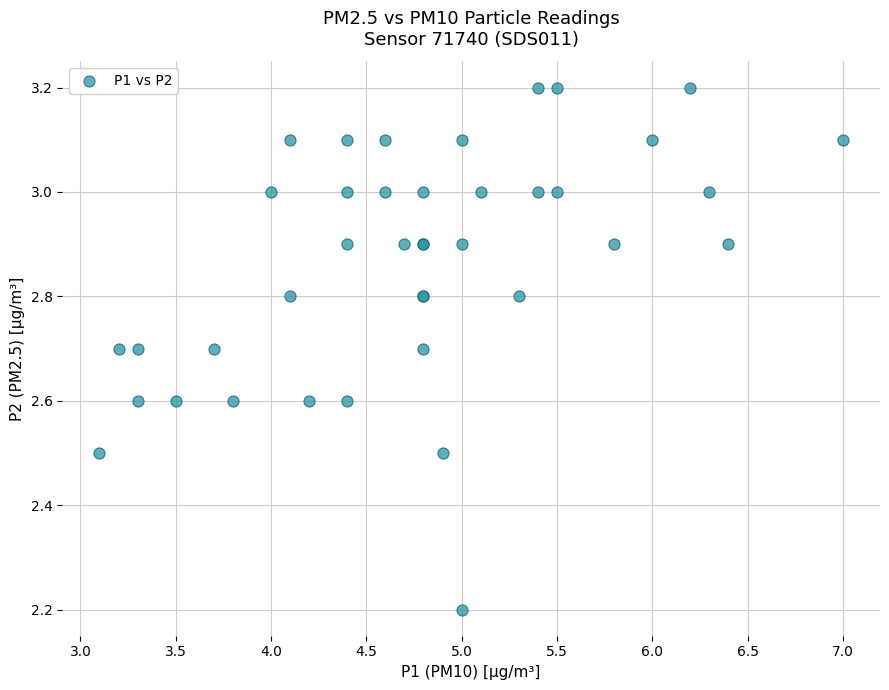

What Y value in the scatter plot is closest to 2?

2.2